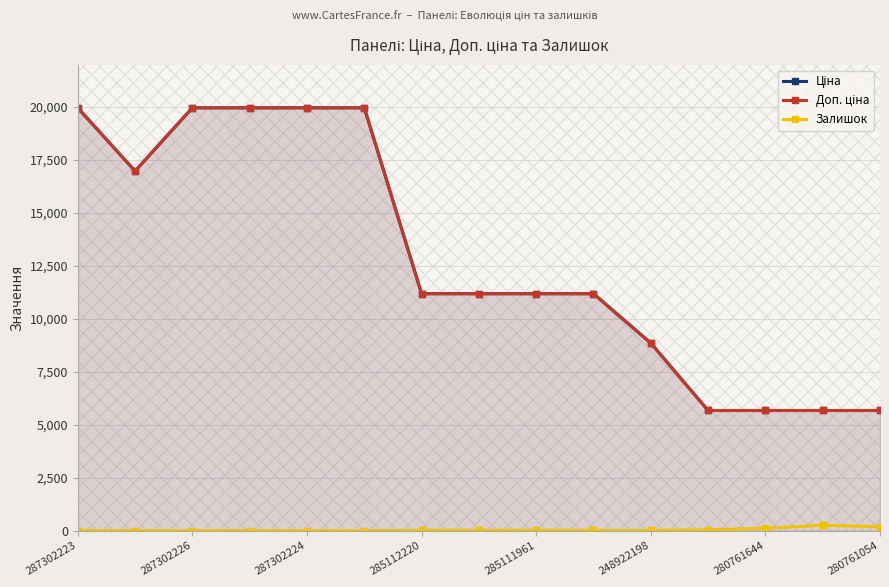

What is the approximate value of Залишок at 287302226?

4.0